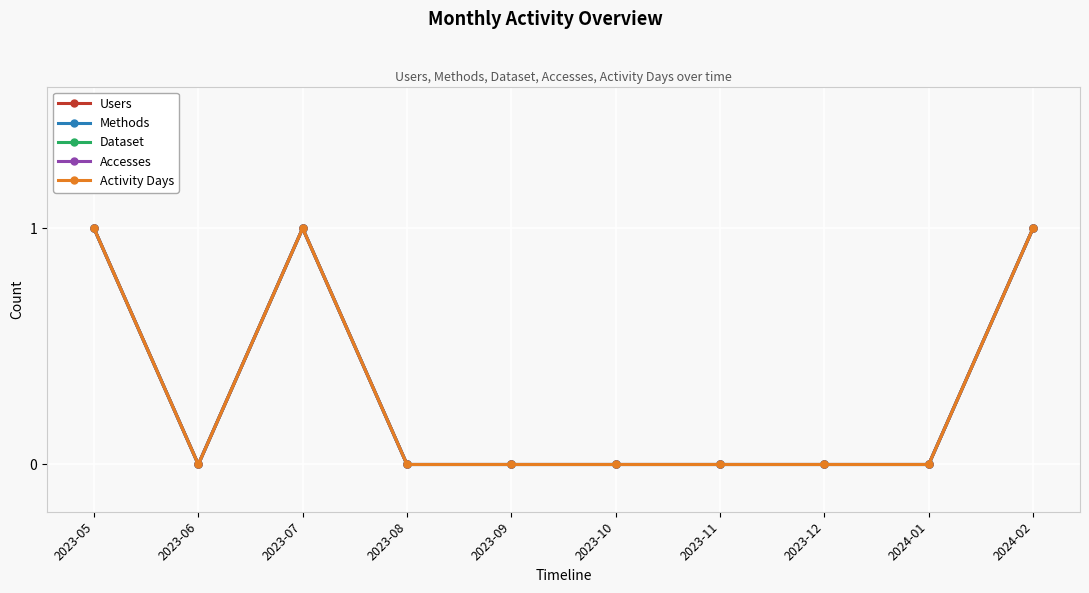

Does the chart have visible grid lines?

Yes